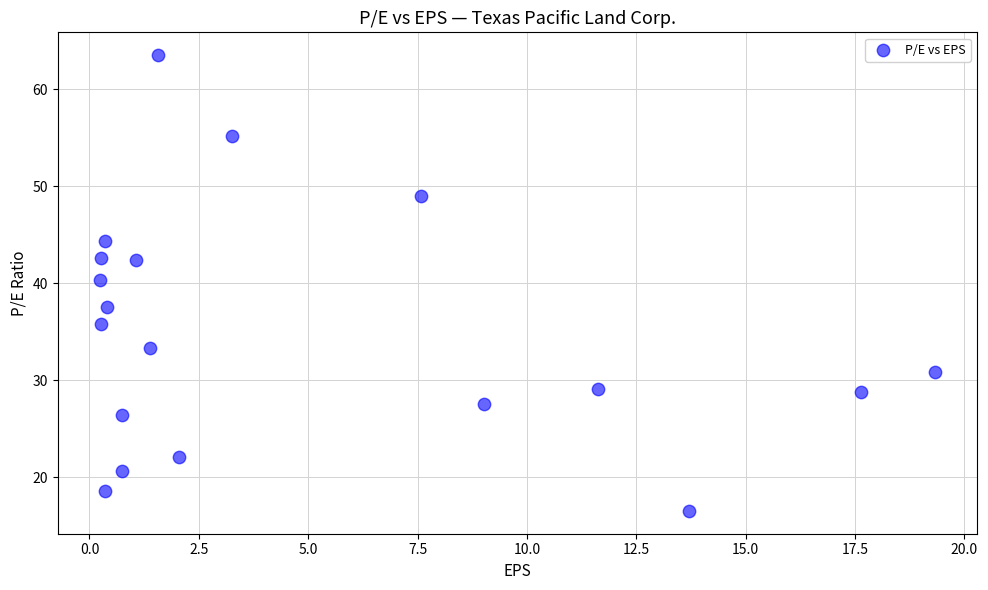

What is the range of Y values (max minus min)?

47.0